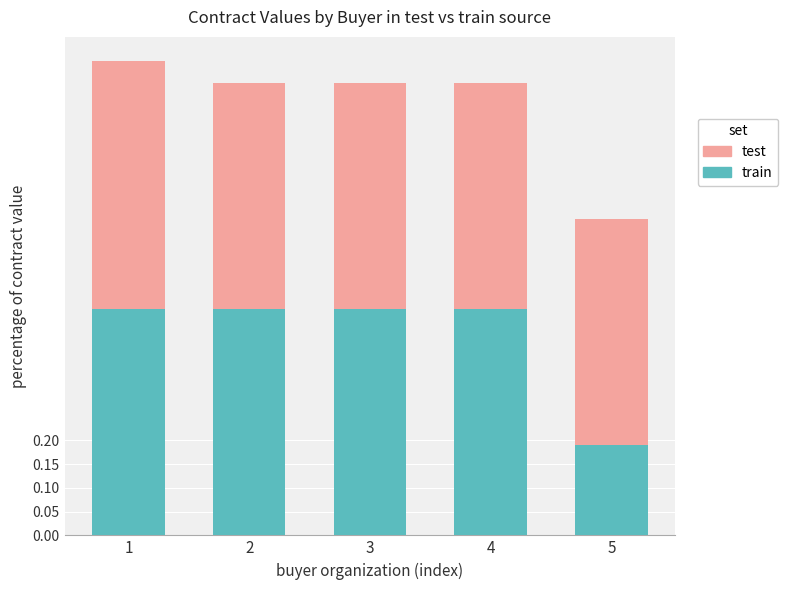

What is the sum of the train values at 4 and 2?

1.0